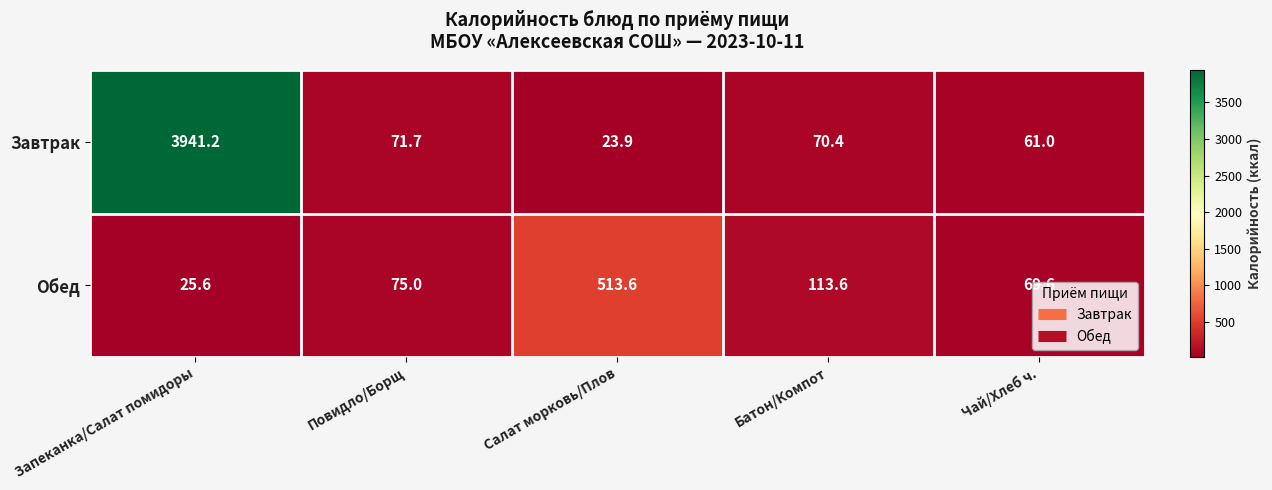

What is the sum of all Завтрак values?

4168.2